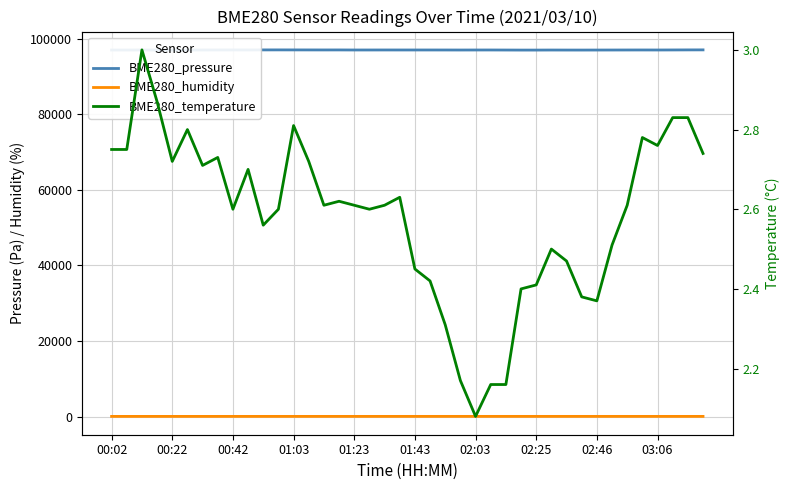

What is the sum of the BME280_temperature values at 23 and 25?

4.3